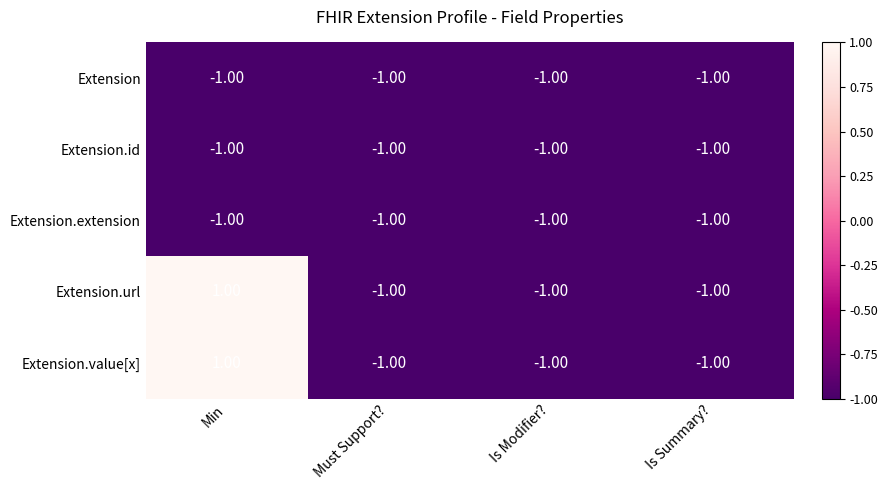

Which label corresponds to the largest value in the chart?

Min